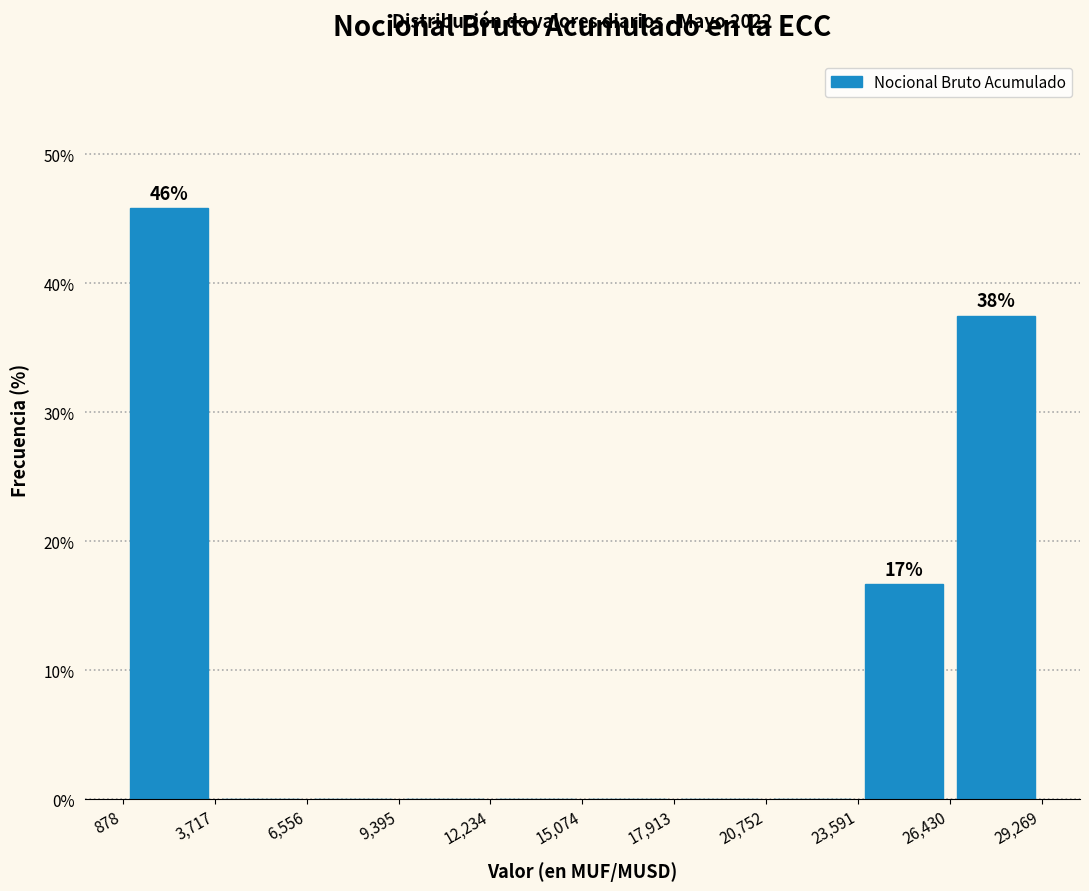

Which range on the x-axis has the tallest bar?

878 to 3,717